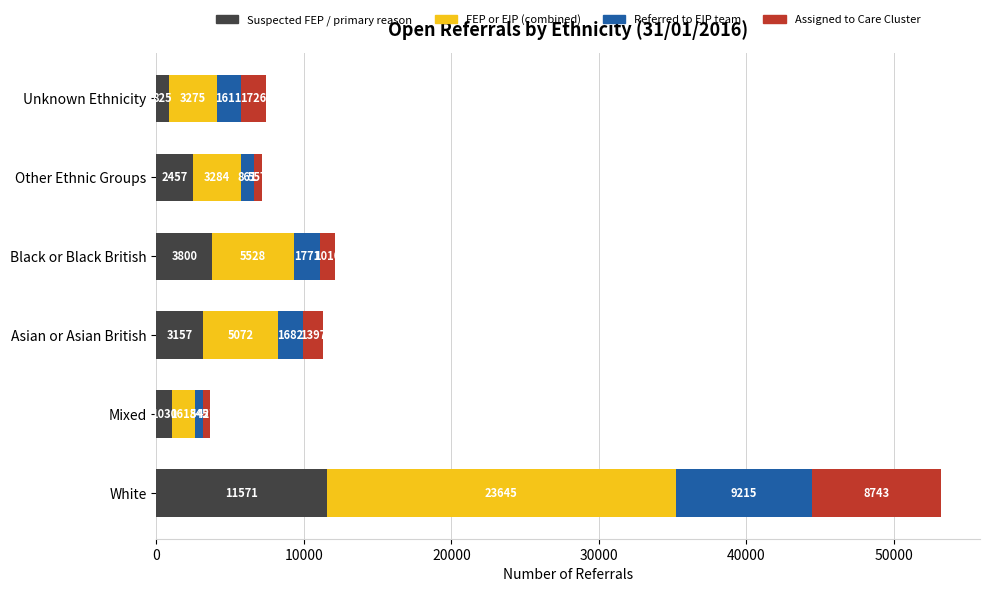

The Suspected FEP / primary reason series shows 825 at Unknown Ethnicity. True or false?

True